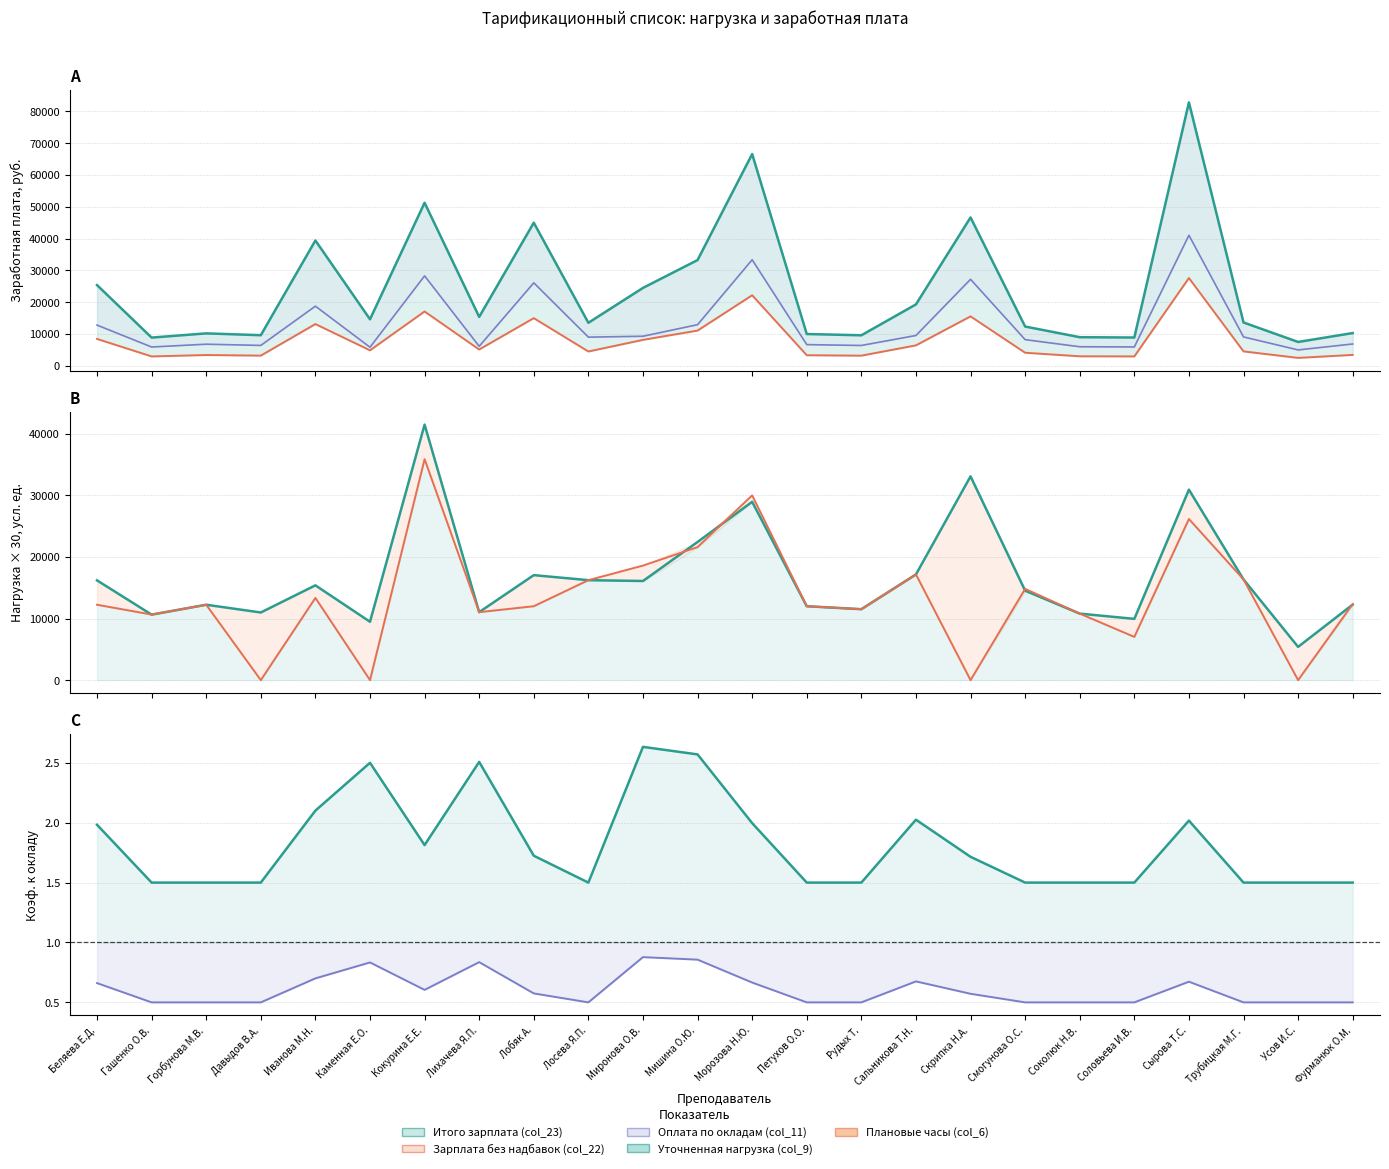

At Беляева Е.Д., list the series in order from smallest to largest.

Зарплата без надбавок (col_22), Плановые часы (col_6), Оплата по окладам (col_11), Уточненная нагрузка (col_9), Итого зарплата (col_23)